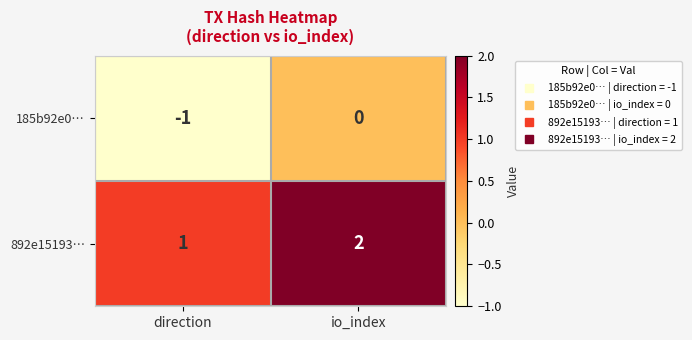

What is the sum of all 892e15193… values?

3